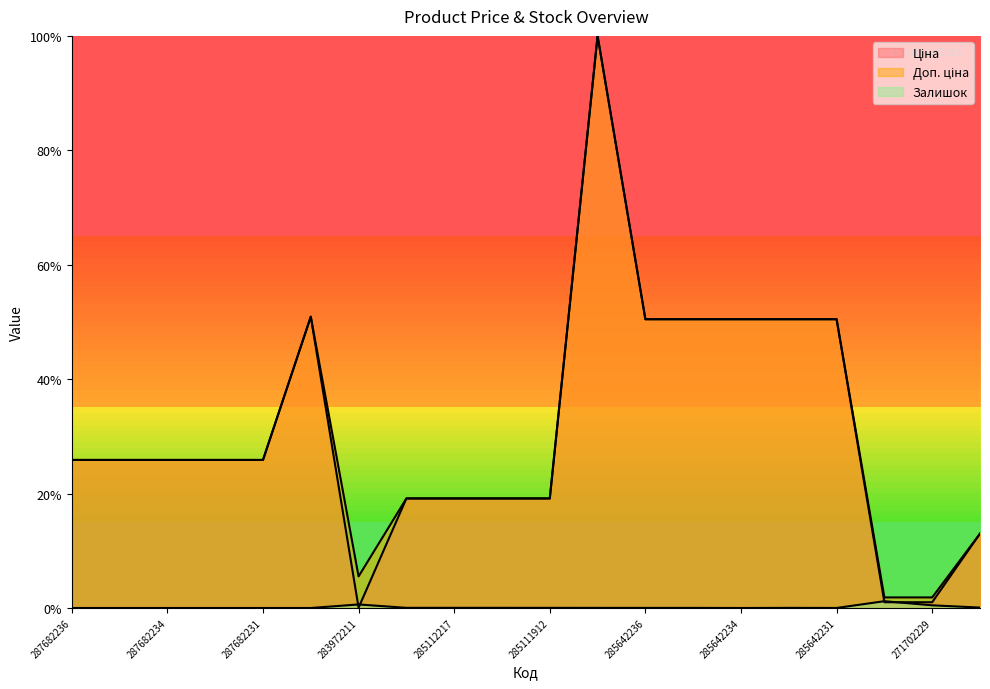

True or false: Доп. ціна and Залишок cross at least once.

False